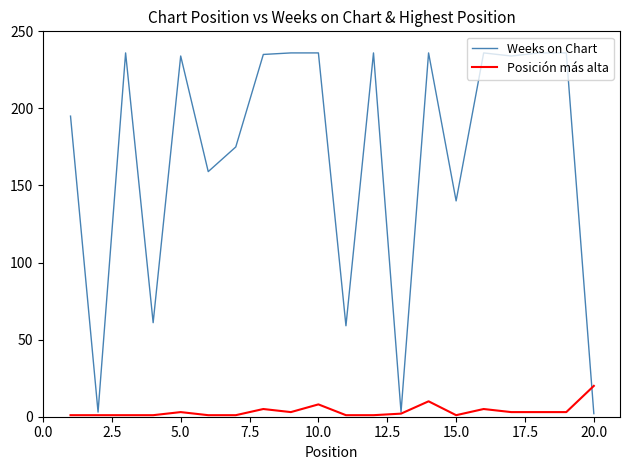

Which series has the widest spread of values?

Weeks on Chart